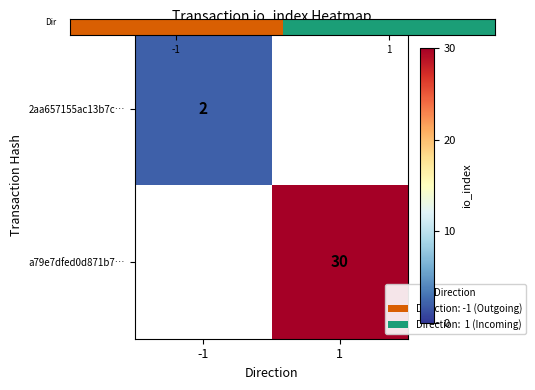

Between 1 and -1, which is larger?

1